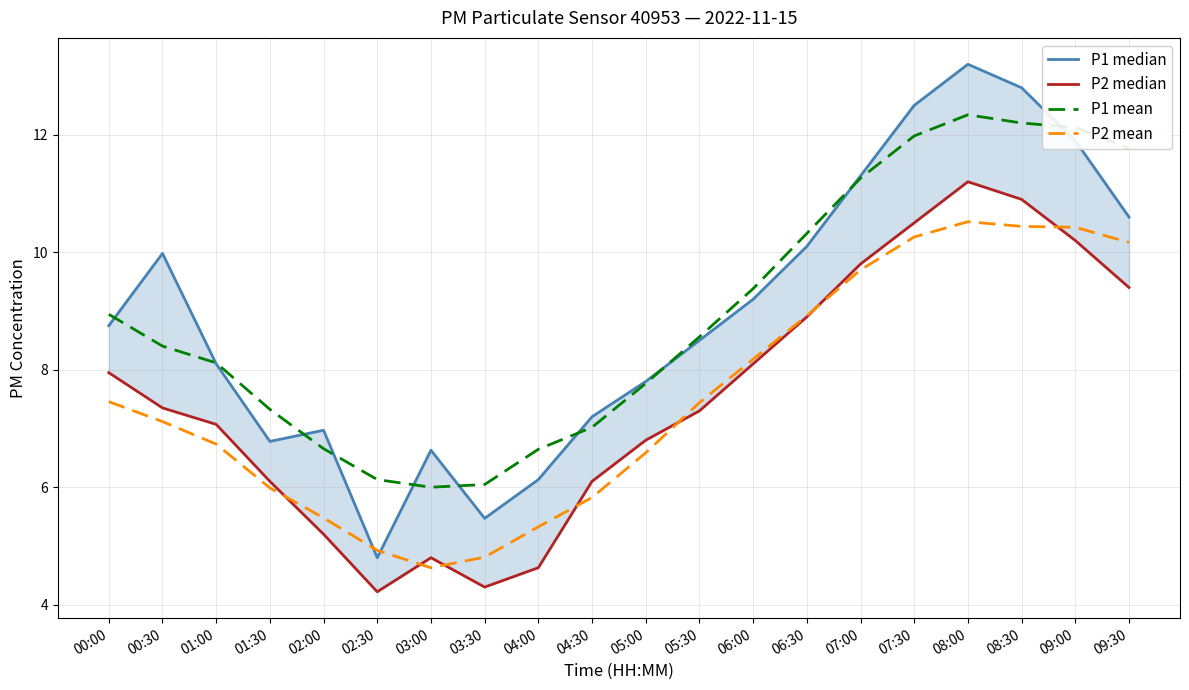

How many interior local valleys does the P2 median series have?

2